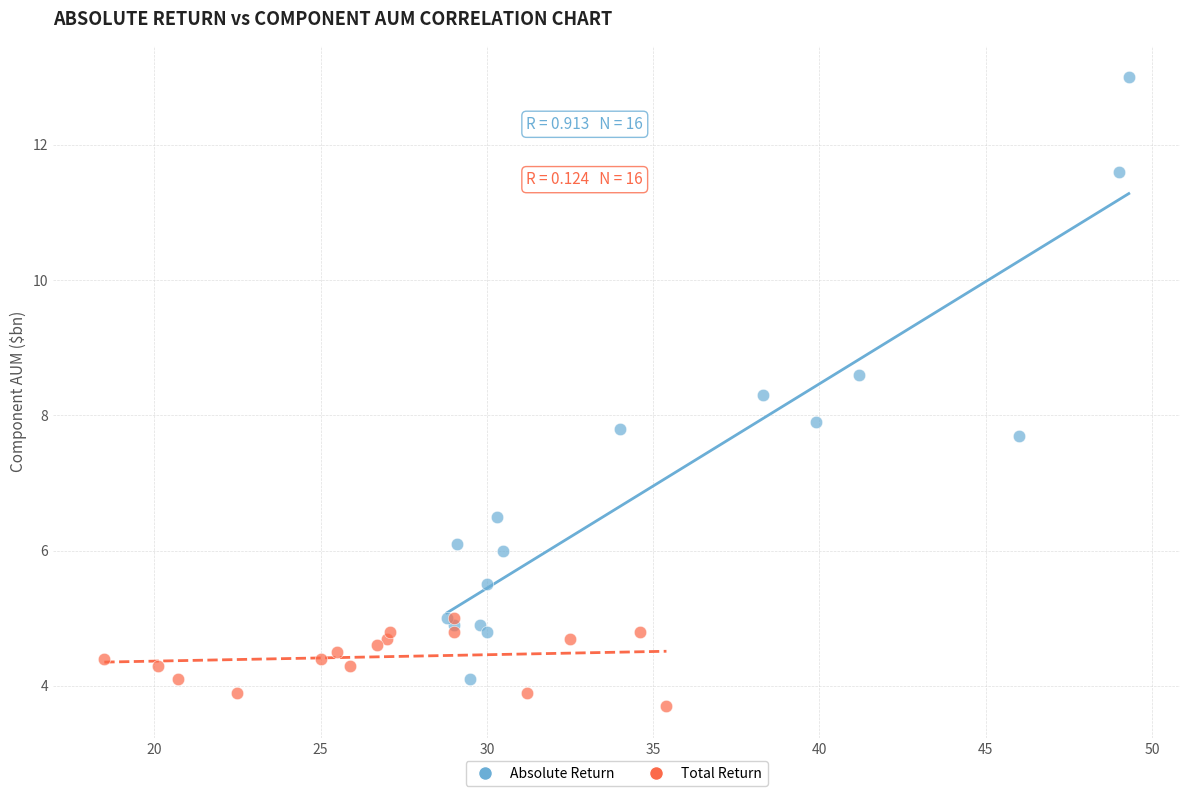

Which series has the widest spread of Y values?

Absolute Return